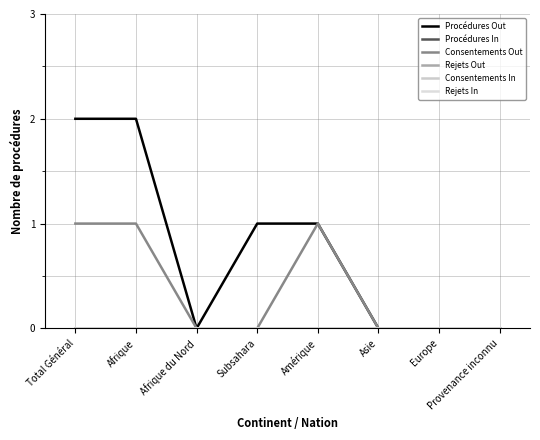

True or false: Rejets Out has more than 2 points higher than both neighbors.

False